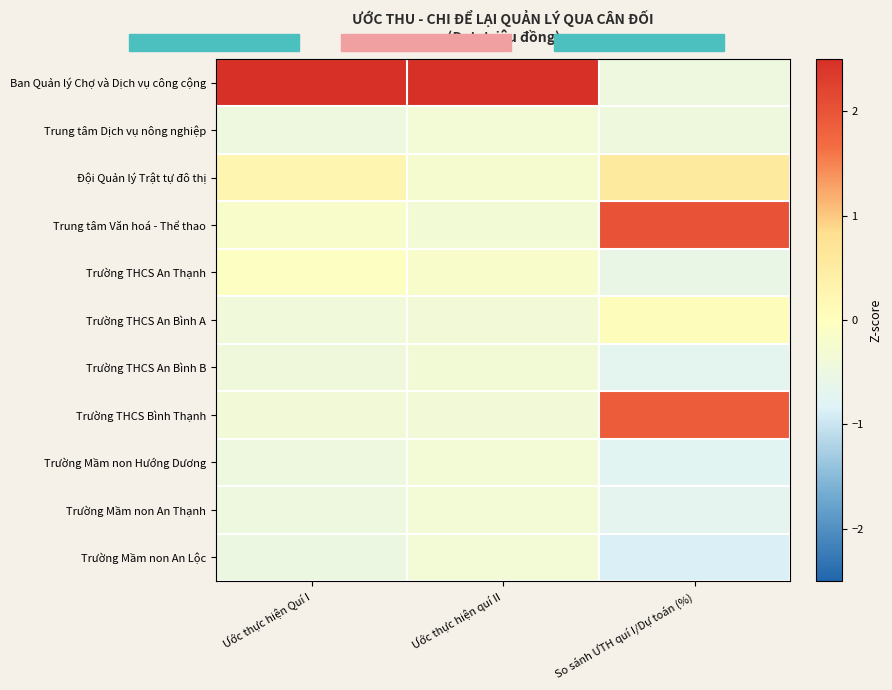

Reading left to right, what are all the values shown in this chart?

Ban Quản lý Chợ và Dịch vụ công cộng: Ước thực hiện Quí I=3.1	Ước thực hiện quí II=3.2	So sánh ƯTH quí I/Dự toán (%)=-0.5
Trung tâm Dịch vụ nông nghiệp: Ước thực hiện Quí I=-0.5	Ước thực hiện quí II=-0.3	So sánh ƯTH quí I/Dự toán (%)=-0.4
Đội Quản lý Trật tự đô thị: Ước thực hiện Quí I=0.2	Ước thực hiện quí II=-0.3	So sánh ƯTH quí I/Dự toán (%)=0.6
Trung tâm Văn hoá - Thể thao: Ước thực hiện Quí I=-0.2	Ước thực hiện quí II=-0.3	So sánh ƯTH quí I/Dự toán (%)=2.0
Trường THCS An Thạnh: Ước thực hiện Quí I=-0.0	Ước thực hiện quí II=-0.2	So sánh ƯTH quí I/Dự toán (%)=-0.6
Trường THCS An Bình A: Ước thực hiện Quí I=-0.4	Ước thực hiện quí II=-0.4	So sánh ƯTH quí I/Dự toán (%)=0.1
Trường THCS An Bình B: Ước thực hiện Quí I=-0.4	Ước thực hiện quí II=-0.3	So sánh ƯTH quí I/Dự toán (%)=-0.7
Trường THCS Bình Thạnh: Ước thực hiện Quí I=-0.4	Ước thực hiện quí II=-0.4	So sánh ƯTH quí I/Dự toán (%)=1.9
Trường Mầm non Hướng Dương: Ước thực hiện Quí I=-0.5	Ước thực hiện quí II=-0.3	So sánh ƯTH quí I/Dự toán (%)=-0.8
Trường Mầm non An Thạnh: Ước thực hiện Quí I=-0.5	Ước thực hiện quí II=-0.3	So sánh ƯTH quí I/Dự toán (%)=-0.7
Trường Mầm non An Lộc: Ước thực hiện Quí I=-0.5	Ước thực hiện quí II=-0.3	So sánh ƯTH quí I/Dự toán (%)=-0.9